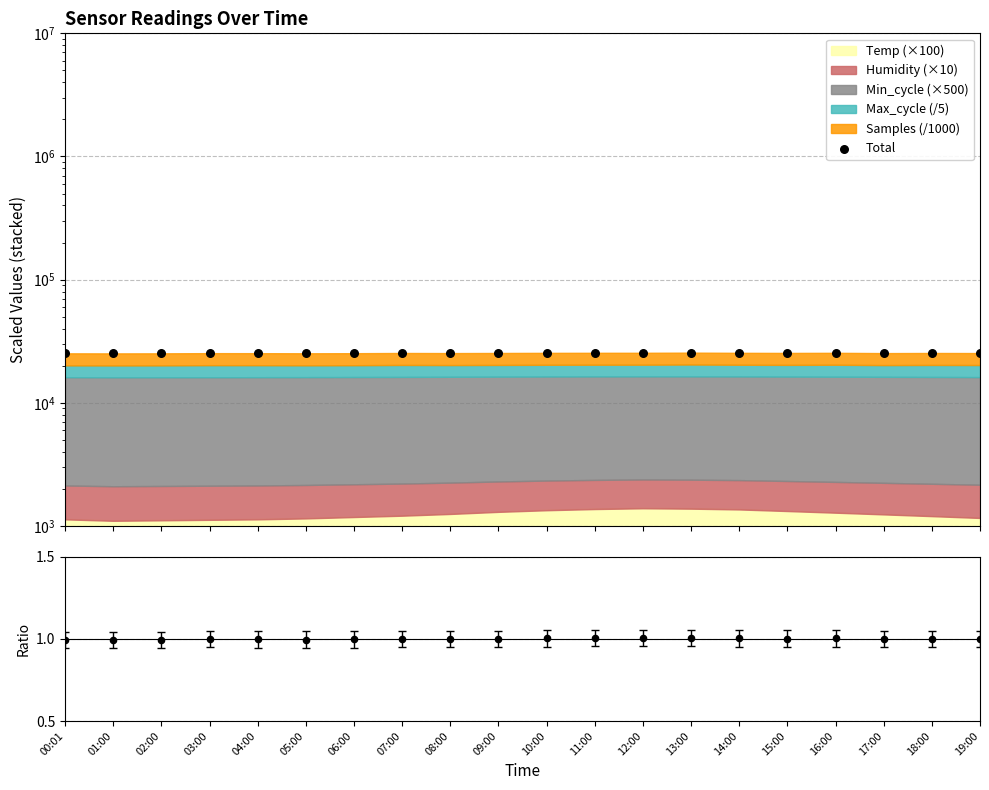

At which category is the sum across all series the highest?

13:00